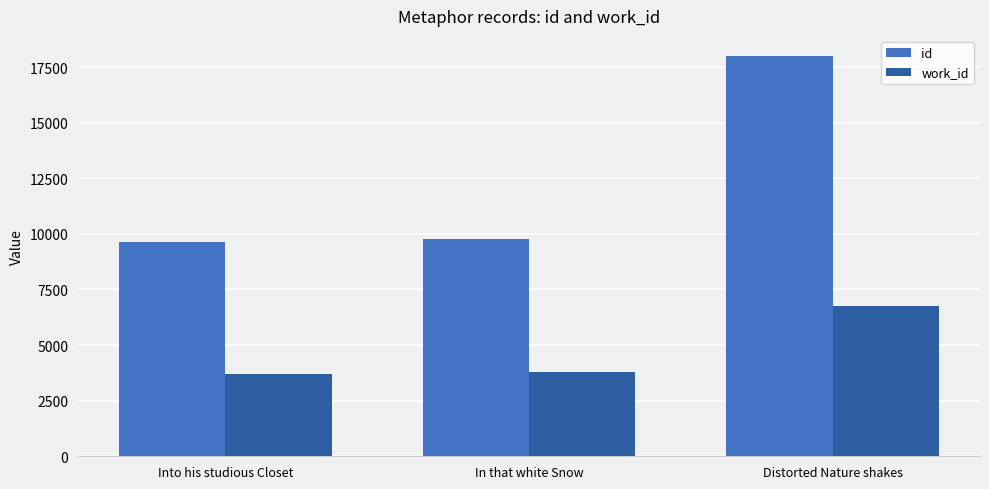

What value does the id series have at In that white Snow?

9777